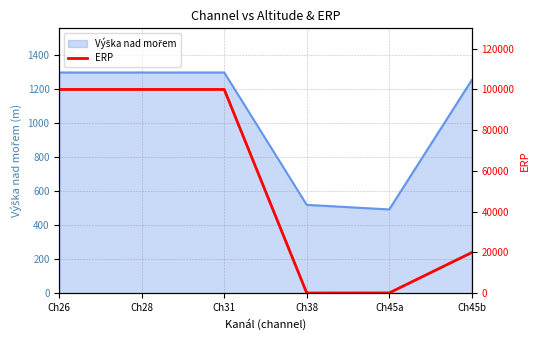

At which category does the data reach its first local valley?

Ch38